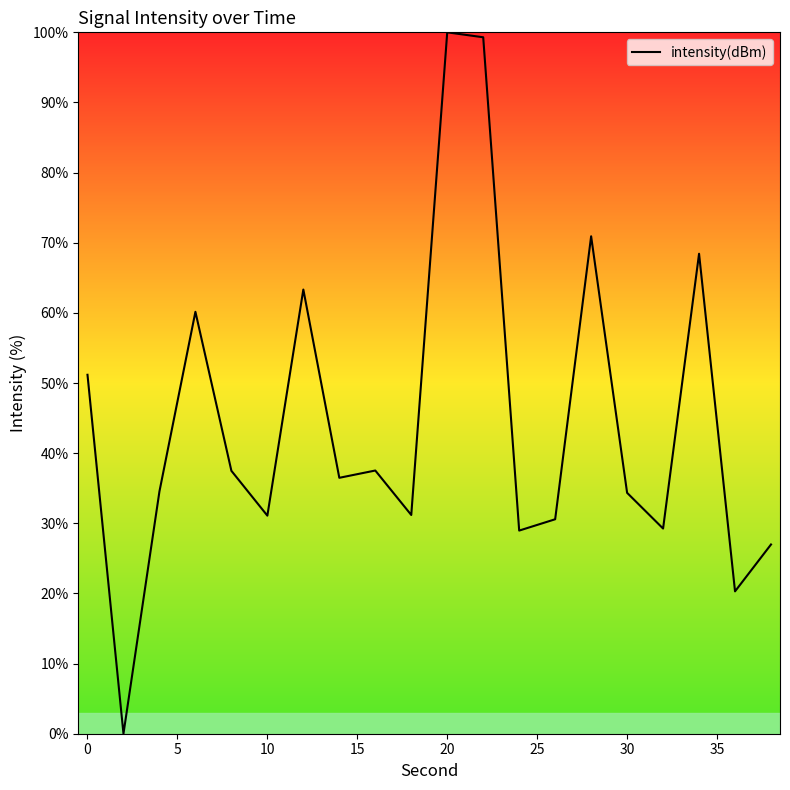

Does the chart have visible grid lines?

No